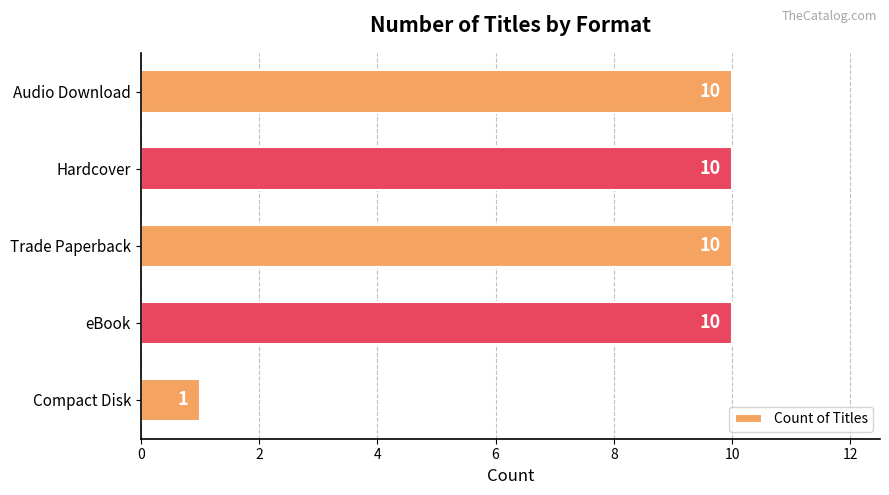

What is the maximum value shown in the chart?

10